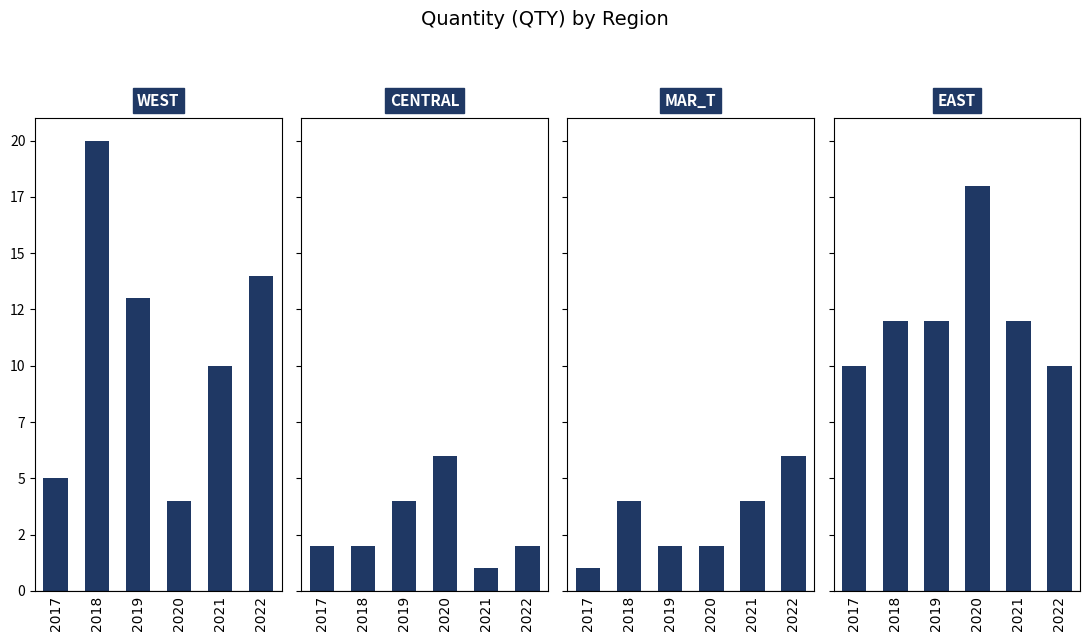

List the labels in order of WEST value, largest first.

2018, 2022, 2019, 2021, 2017, 2020